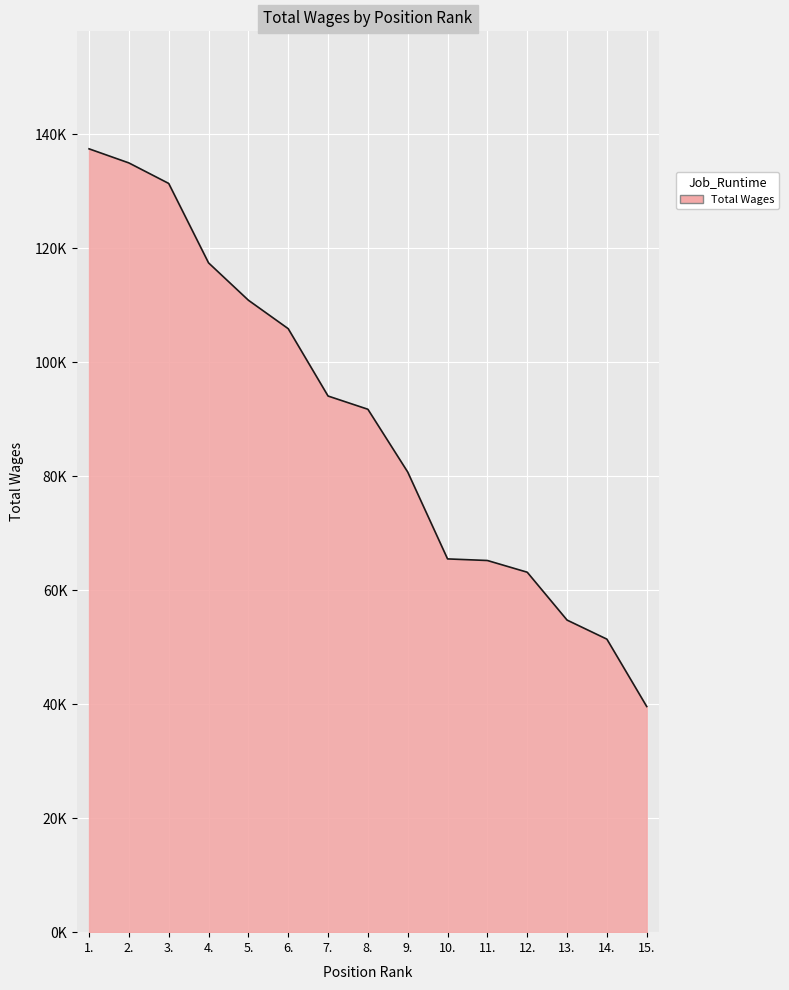

List the labels in order of value, smallest first.

15., 14., 13., 12., 11., 10., 9., 8., 7., 6., 5., 4., 3., 2., 1.